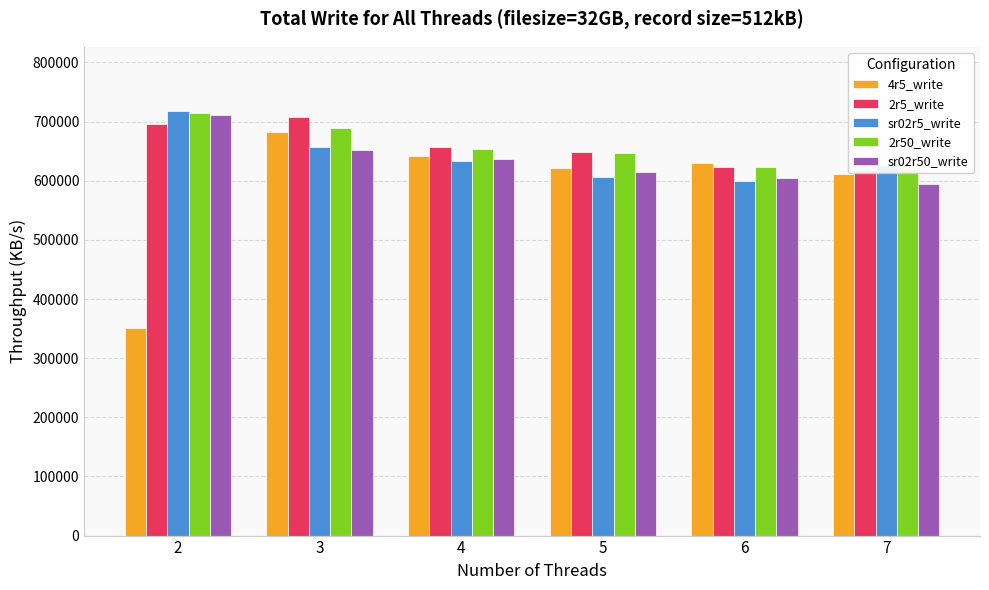

How many categories are shown in the chart?

6